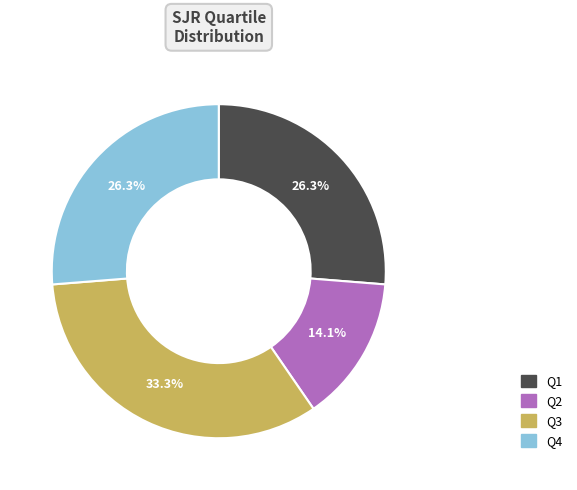

What percentage is NOT represented by Q3?

66.7%